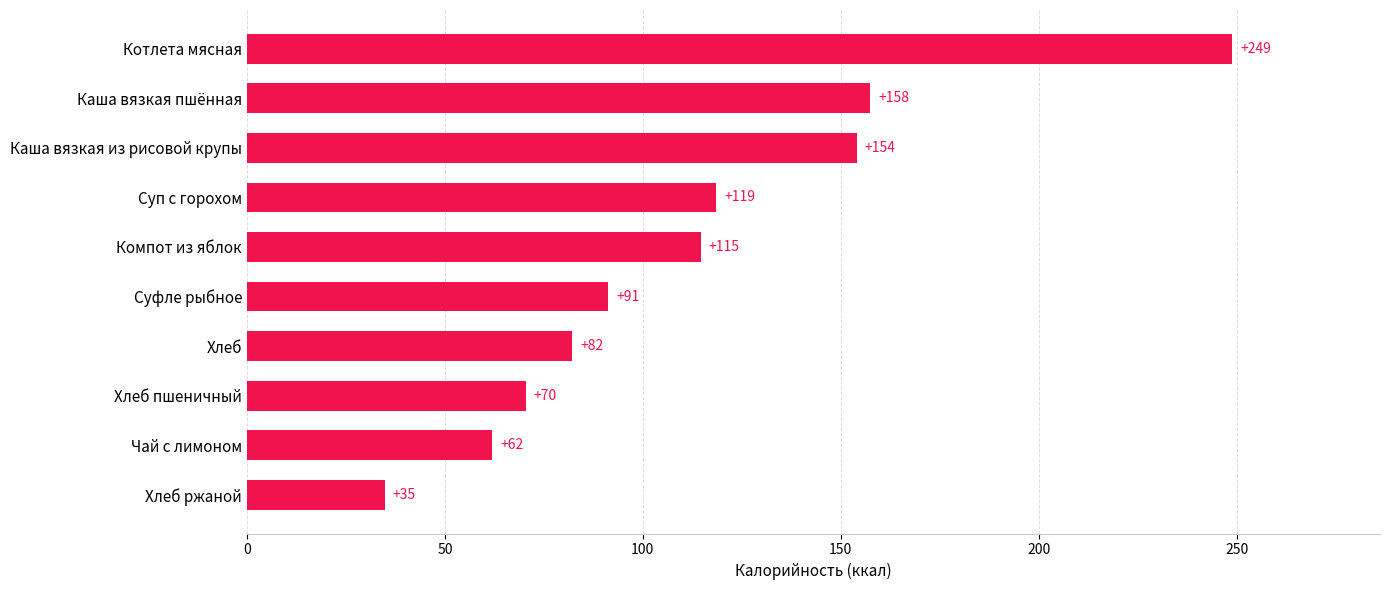

Which has a higher value, Суп с горохом or Хлеб пшеничный?

Суп с горохом